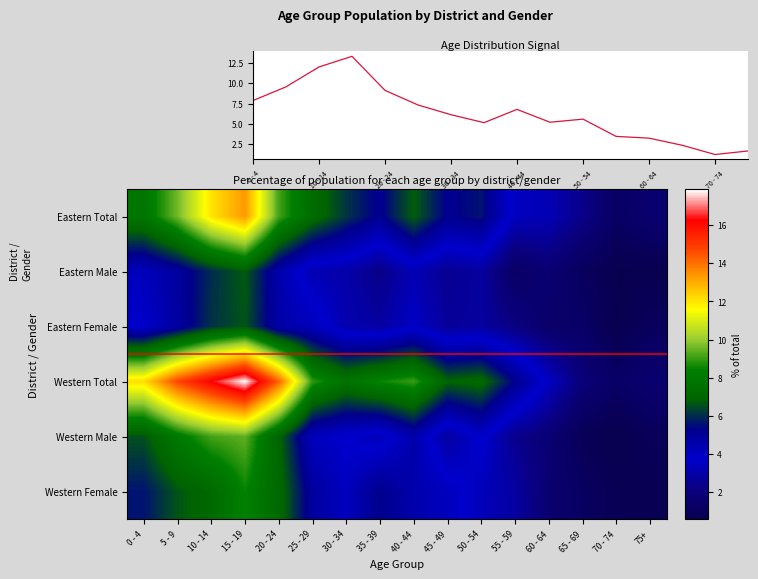

What is the difference between the second highest and second lowest values in the Eastern Total series?

10.4